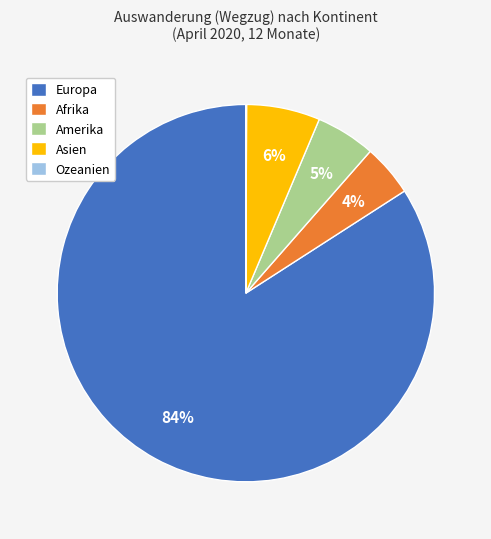

Which slice is the largest?

Europa